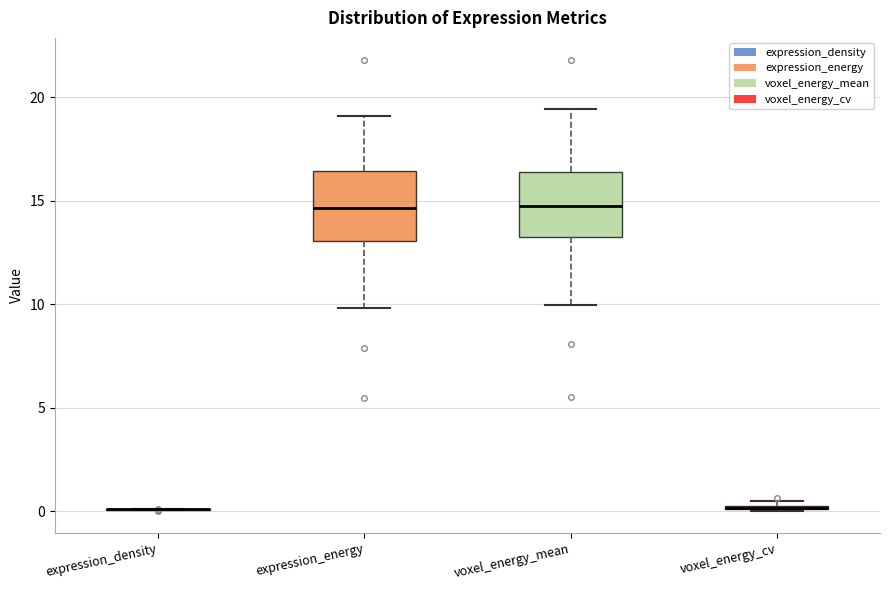

Where does the upper whisker of the box for expression_energy end on the y-axis? The values are not printed on the chart, so give them approximately, as read against the axis.

19.0